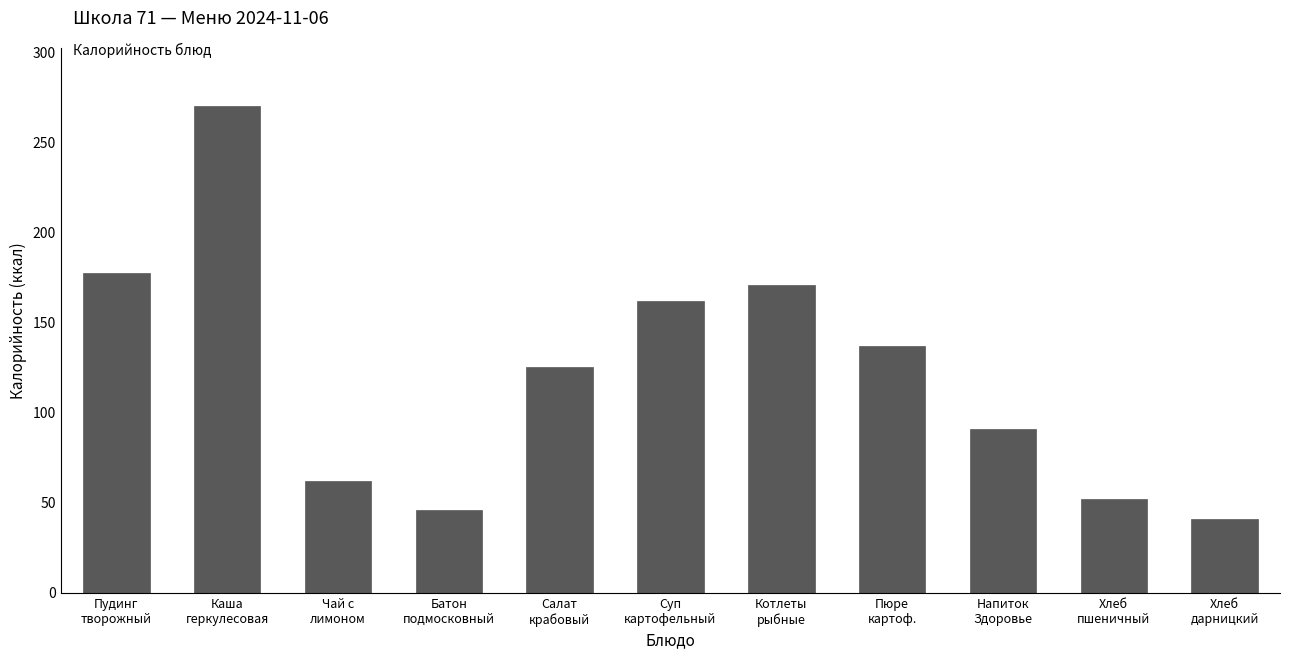

What is the label of the 1st bar from the left?

Пудинг
творожный